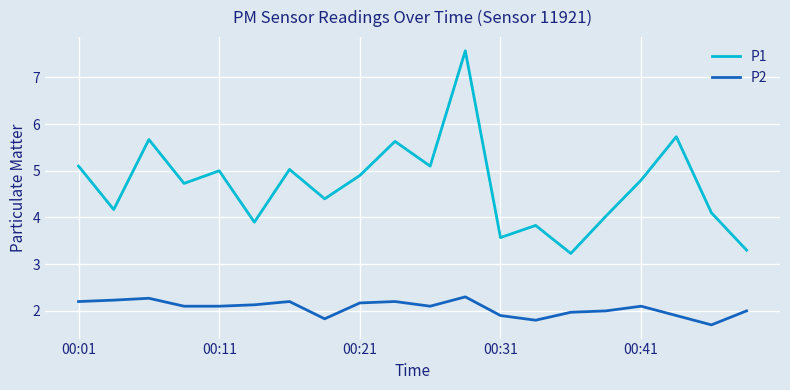

What is the lowest value of the P1 series?

3.2